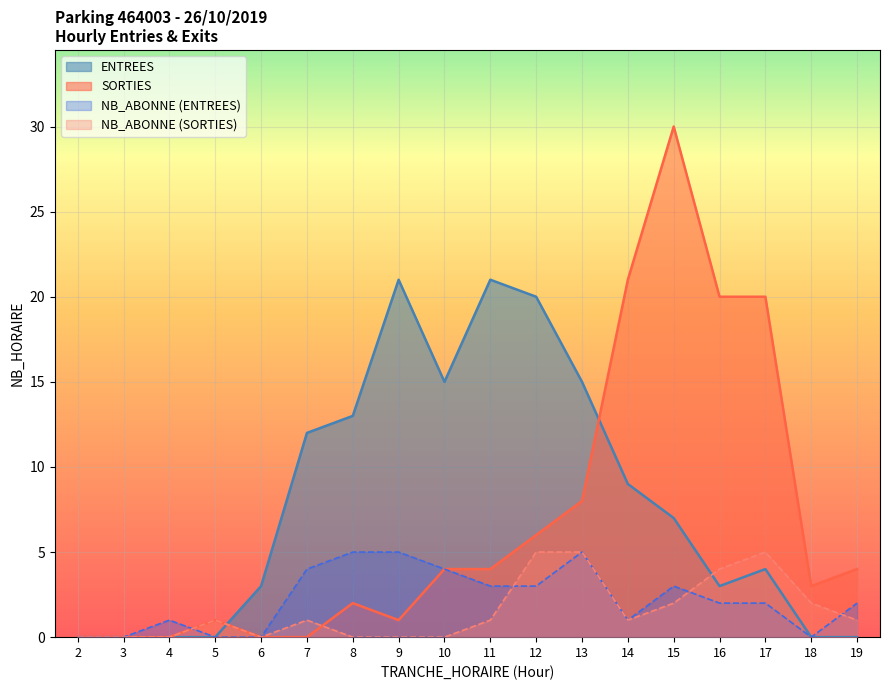

What is the difference between the second highest and second lowest values in the SORTIES series?

21